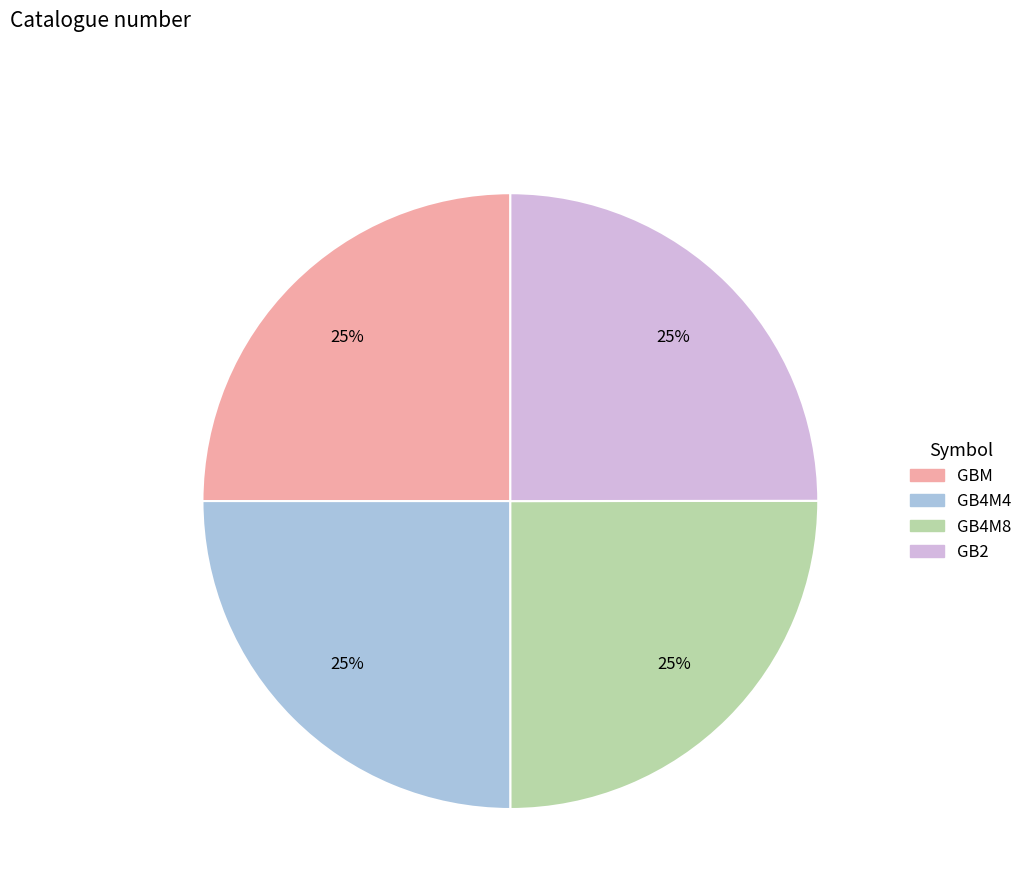

What is the ratio of the value at GBM to the value at GB4M4?

1.0